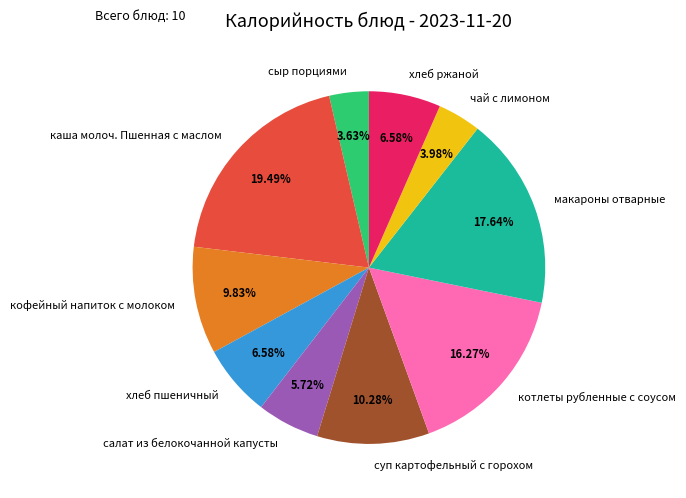

Is there any slice that represents more than half of the pie?

No